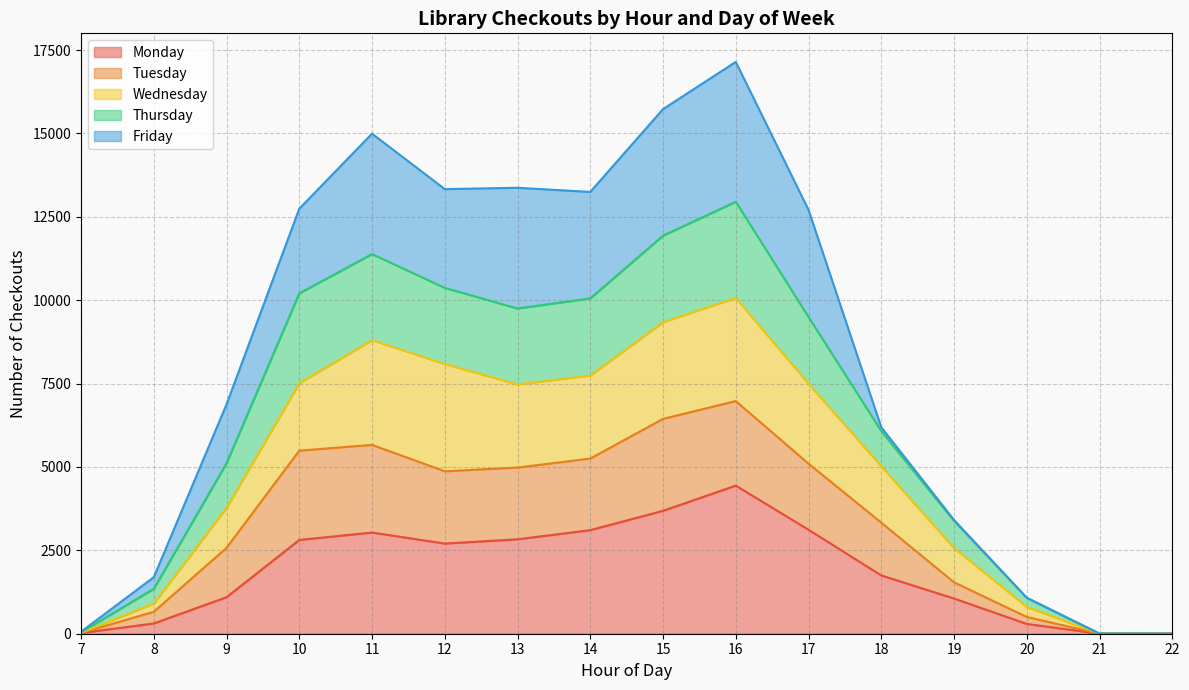

What is the value of the Wednesday point at the 8th from the left?

7742